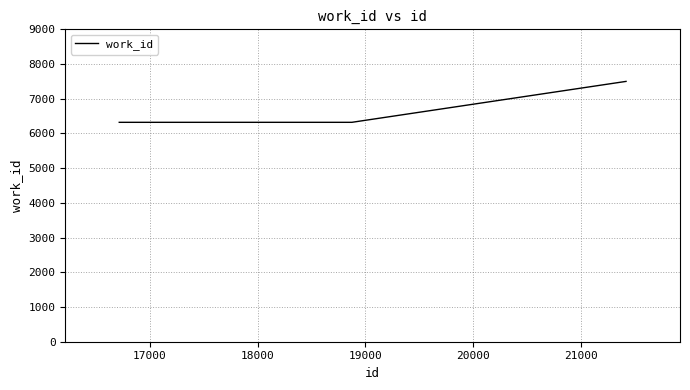

What is the difference between the maximum and minimum values?

1179